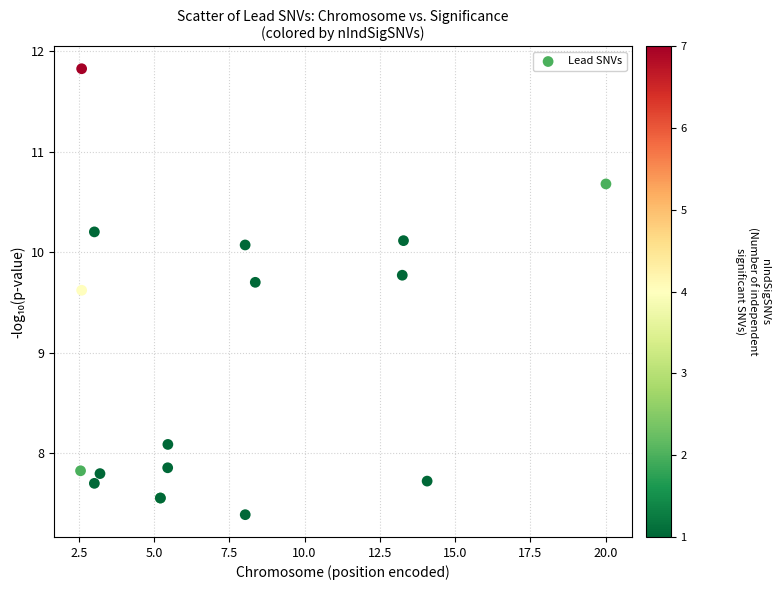

What Y value in the scatter plot is closest to 9?

9.6